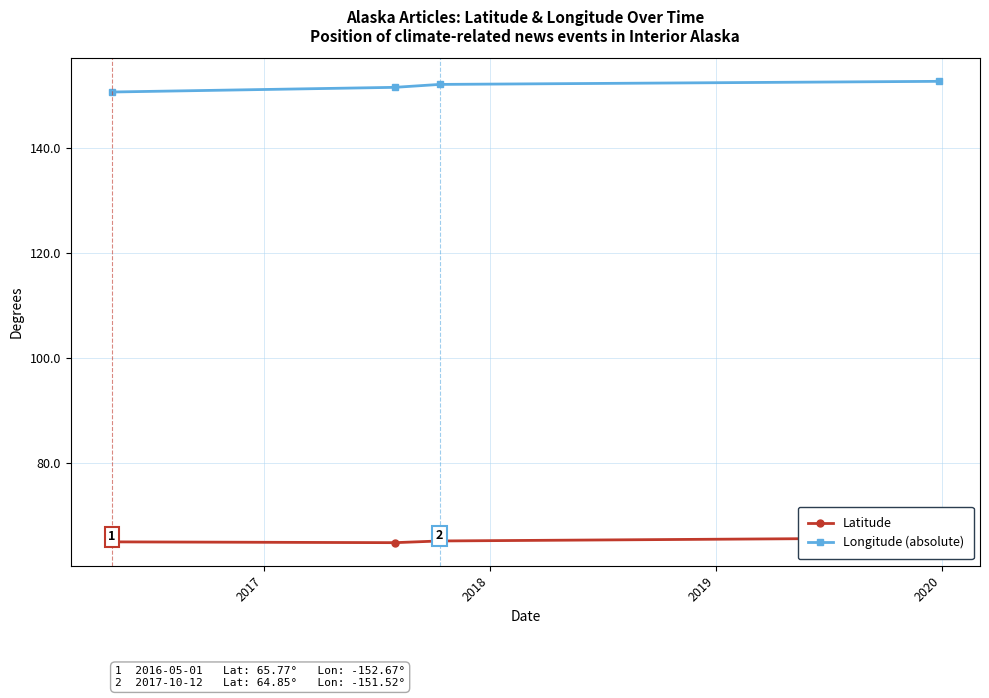

Does the chart display data point markers on the line(s)?

Yes